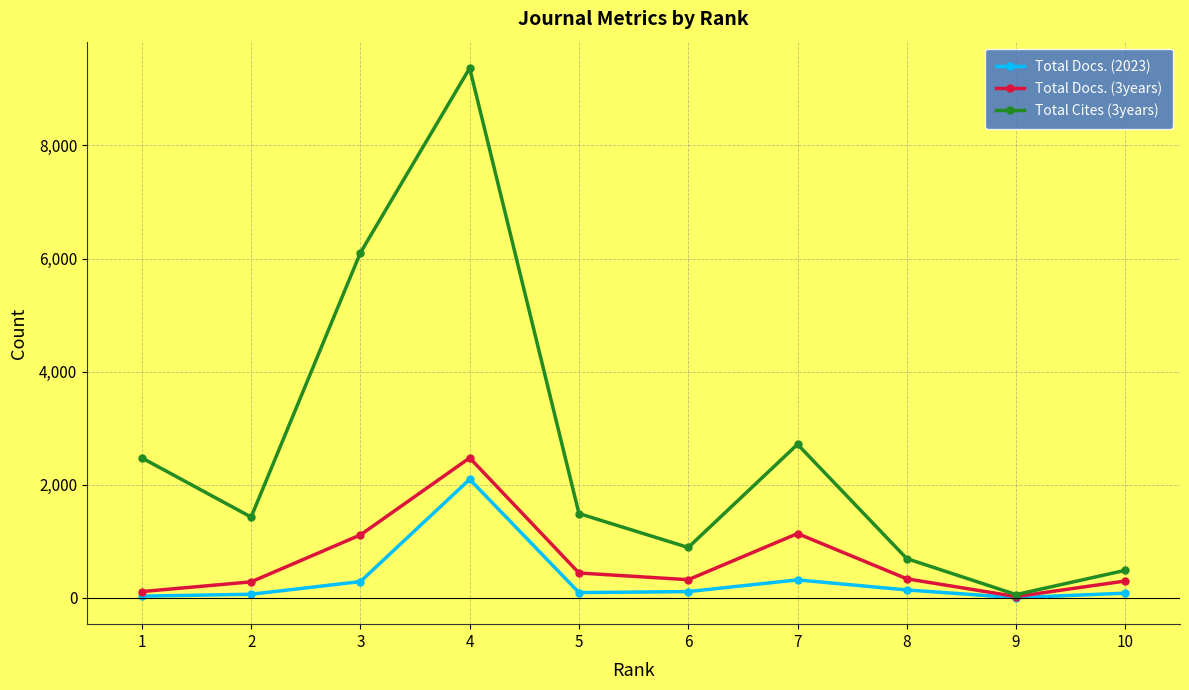

Which series has the widest spread of values?

Total Cites (3years)